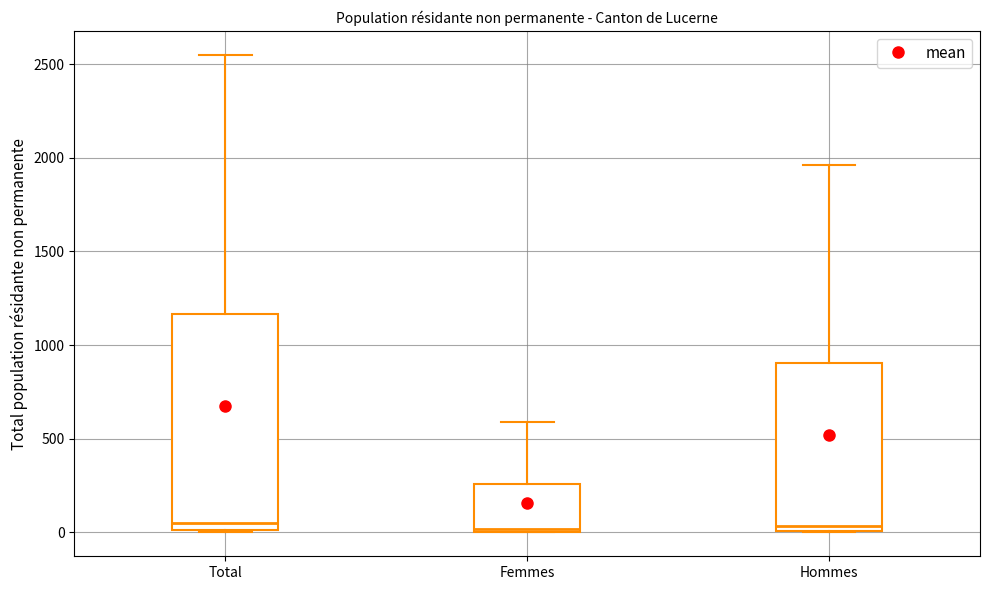

Reading left to right, read every box against the y-axis: the position of its median line, the range the box covers, and the ends of its whiskers. The values are not printed on the chart, so give them approximately, as read against the axis.

Total: median 50, box 0 to 1150, whiskers 0 to 2550
Femmes: median 0 (just above the box's lower edge), box 0 to 250, whiskers 0 to 600
Hommes: median 50, box 0 to 900, whiskers 0 to 1950